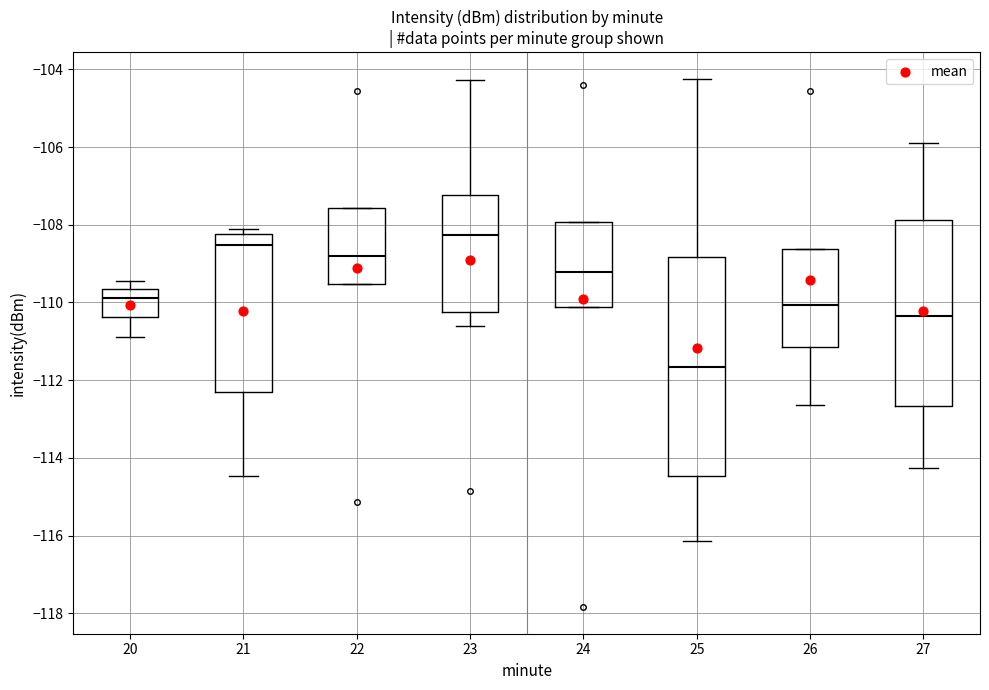

Reading left to right, read every box against the y-axis: the position of its median line, the range the box covers, and the ends of its whiskers. The values are not printed on the chart, so give them approximately, as read against the axis.

20: median -109.8, box -110.4 to -109.6, whiskers -110.8 to -109.4
21: median -108.6, box -112.2 to -108.2, whiskers -114.4 to -108.2 (just above the box's upper edge)
22: median -108.8, box -109.6 to -107.6, whiskers -109.6 to -107.6
23: median -108.2, box -110.2 to -107.2, whiskers -110.6 to -104.2
24: median -109.2, box -110.2 to -108.0, whiskers -110.2 to -108.0
25: median -111.6, box -114.4 to -108.8, whiskers -116.2 to -104.2
26: median -110.0, box -111.2 to -108.6, whiskers -112.6 to -108.6
27: median -110.4, box -112.6 to -107.8, whiskers -114.2 to -105.8